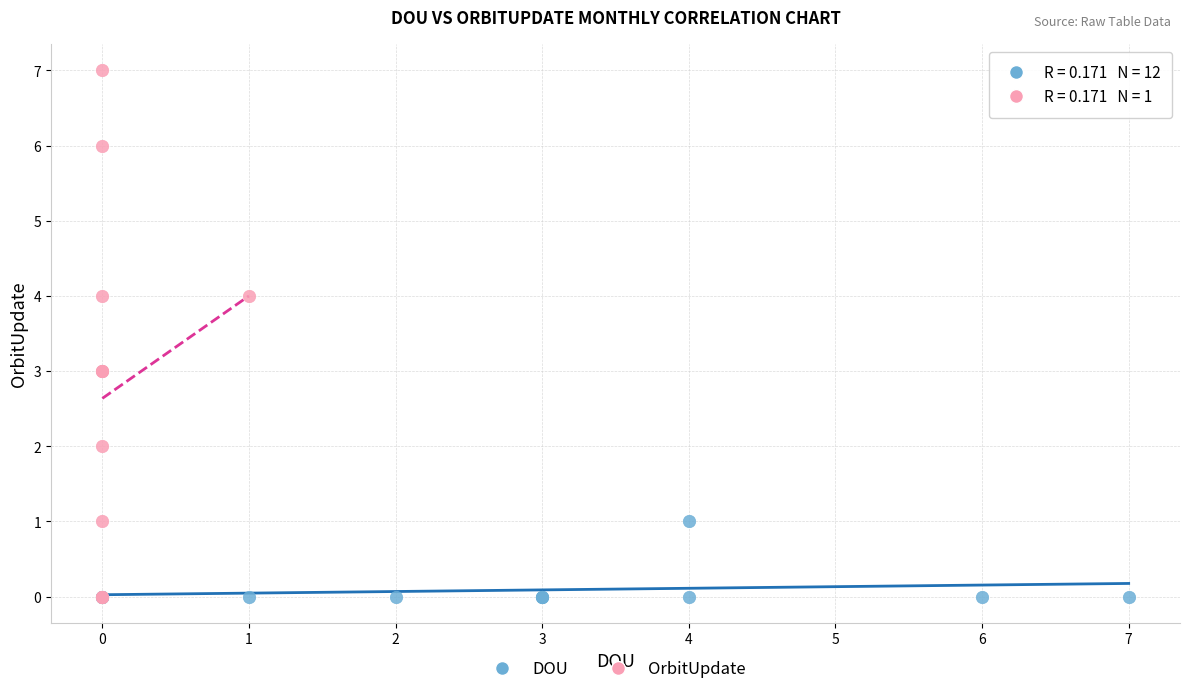

Which series has the widest spread of Y values?

OrbitUpdate